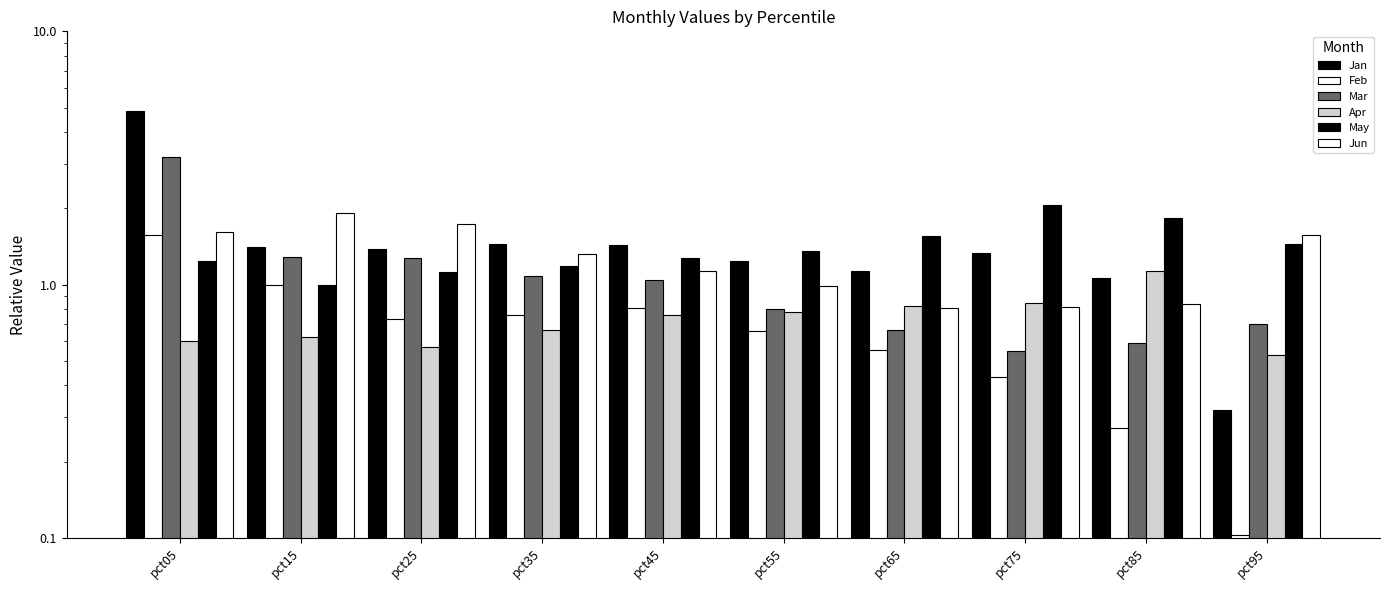

How many values in the Jan series are below 1?

1